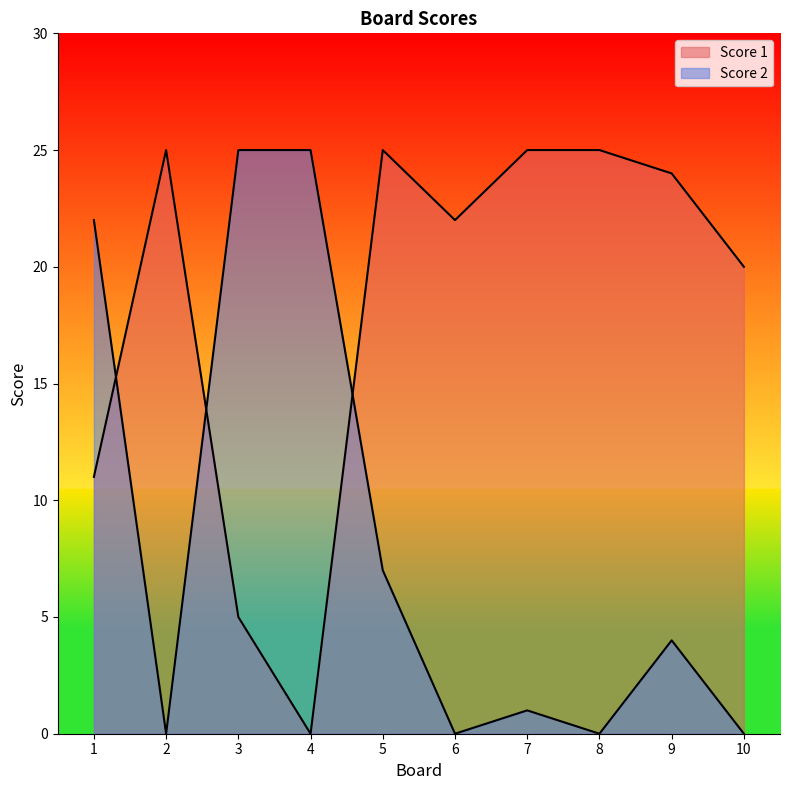

The value of Score 2 at 2 is 0. True or false?

True